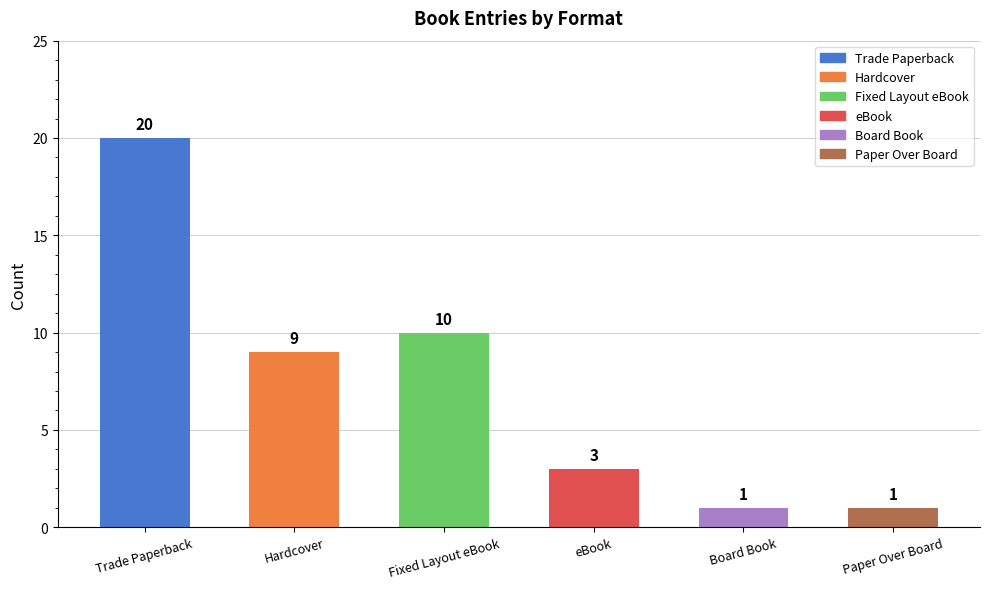

True or false: the data shows 1 at Board Book.

True